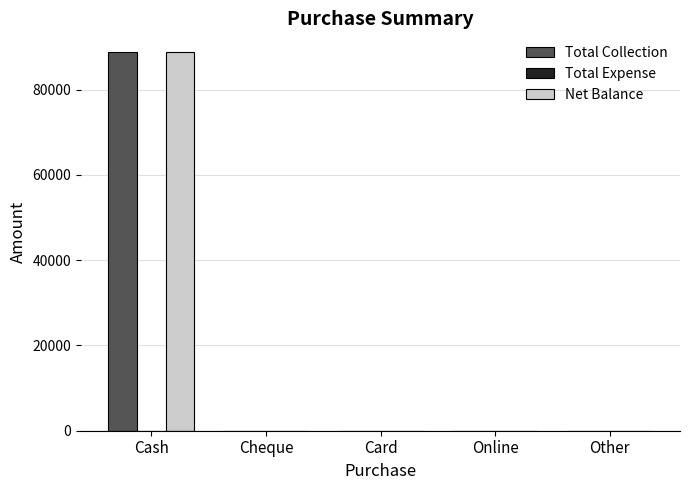

Is the value of Total Collection at Cash greater than the value of Net Balance at Other?

Yes